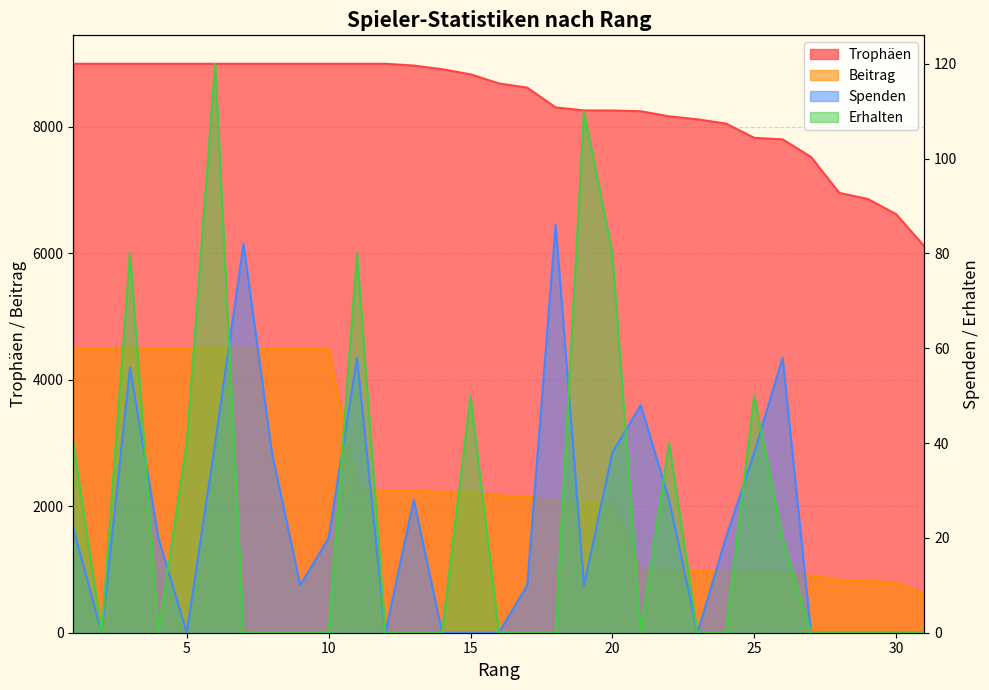

Where does the Beitrag series first go above 2172?

1